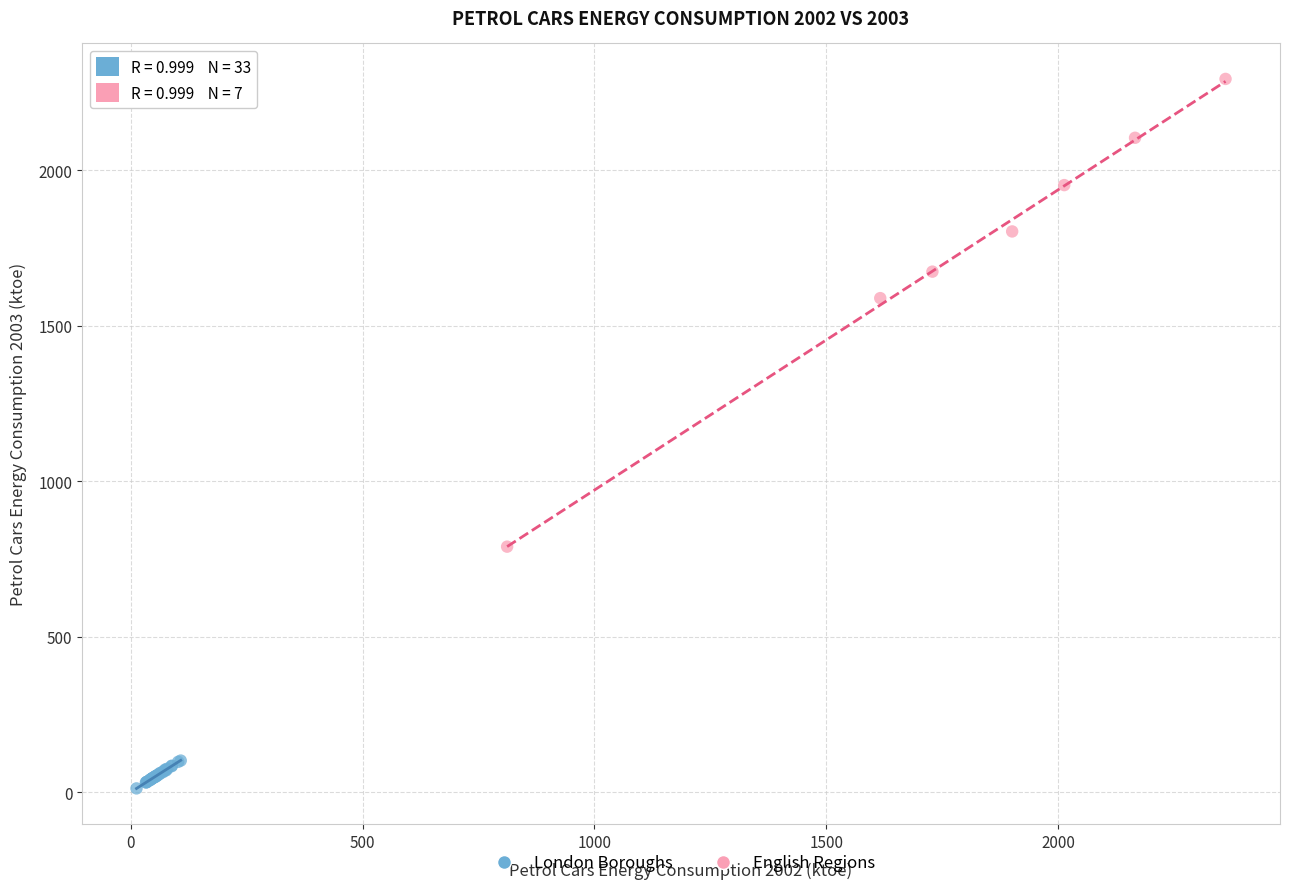

What are all the series names shown in the legend?

London Boroughs, English Regions